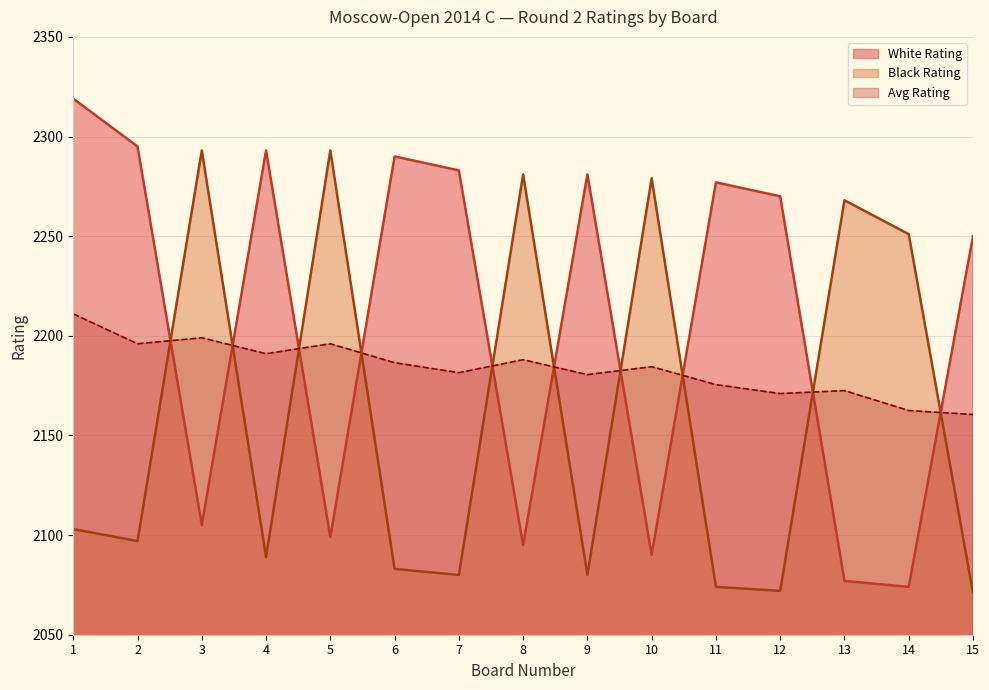

What is the value of the White Rating point at the 15th from the left?

2250